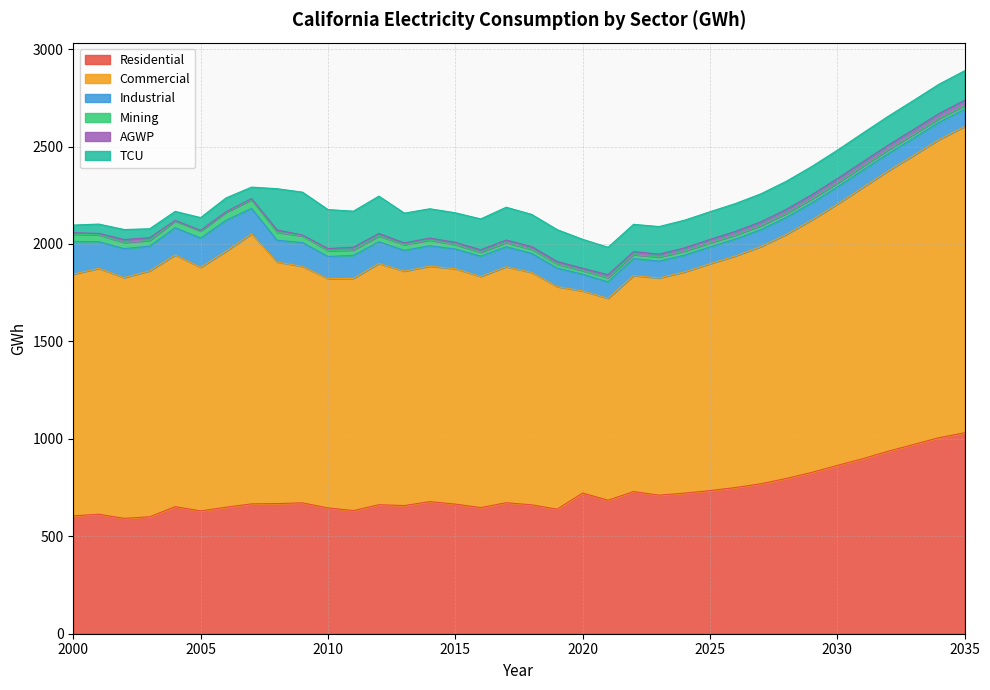

How many series are shown in this chart?

6